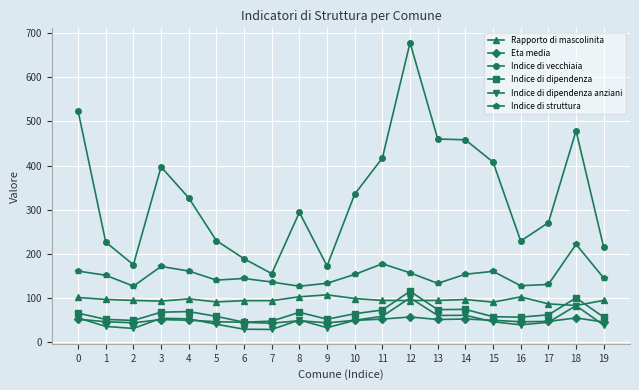

What is the total value across all series at 8?

692.4